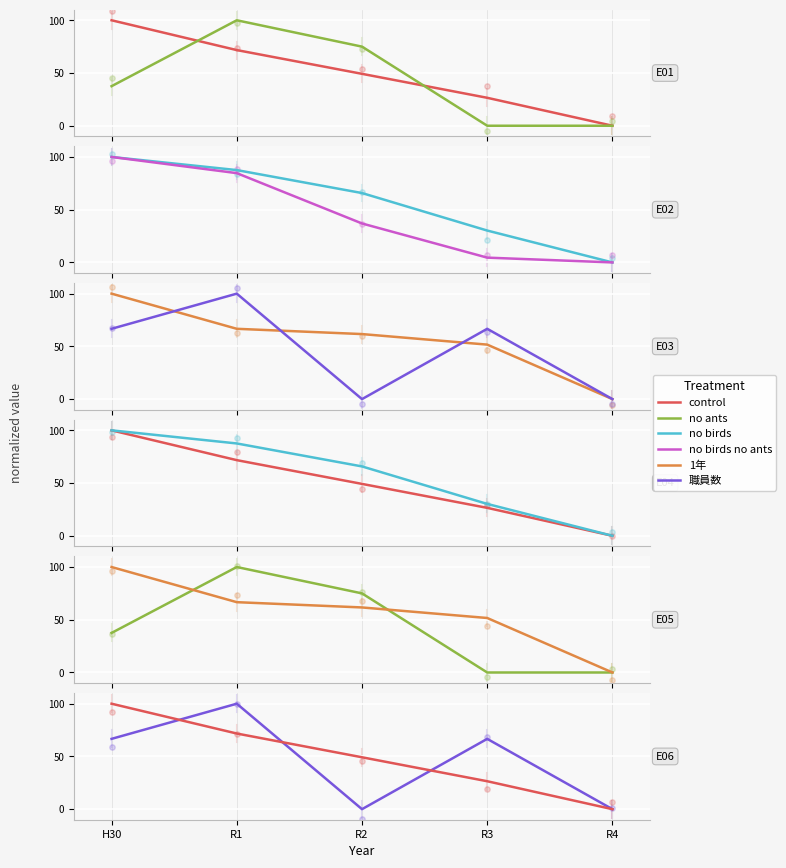

Is the value of 1年 at H30 greater than the value of control (児童数) at R4?

Yes